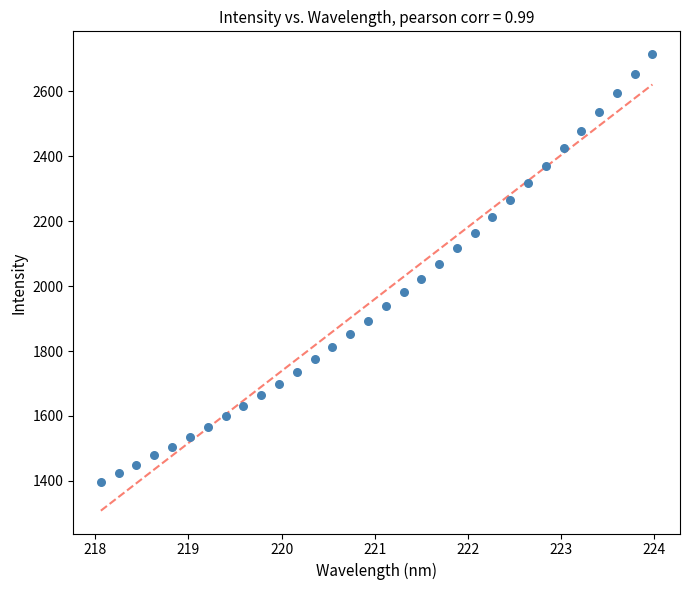

What is the range of Y values (max minus min)?

1316.8